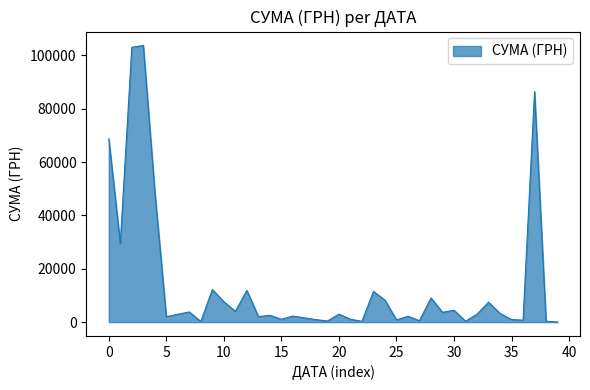

What is the difference between the maximum and minimum values?

103657.9